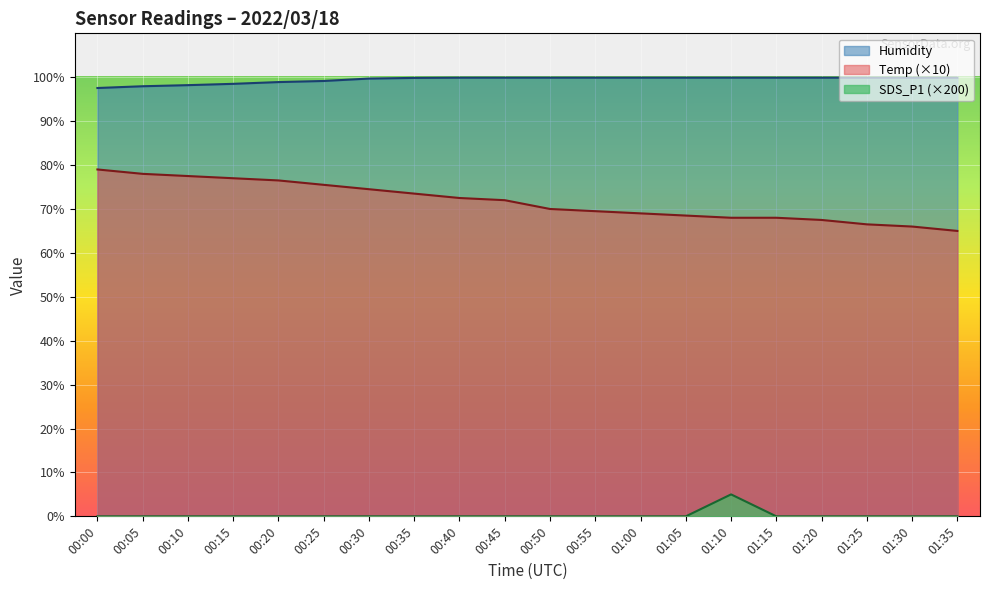

What is the difference between the maximum and minimum values in the Temp (×10) series?

14.0